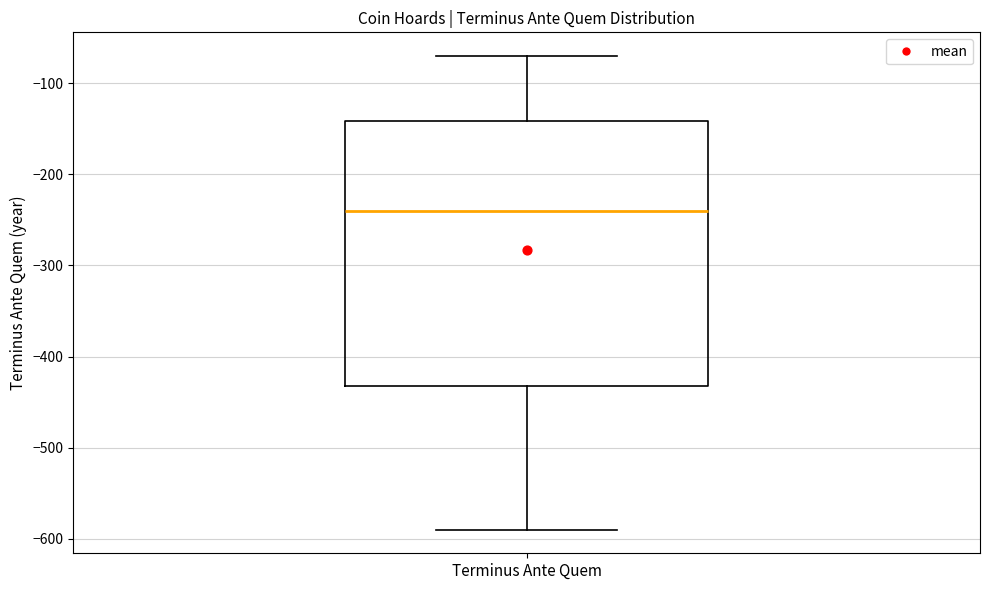

Read this box plot against the y-axis: the position of the median line, the range covered by the box, and the ends of both whiskers. The values are not printed on the chart, so give them approximately, as read against the axis.

median -240, box -430 to -140, whiskers -590 to -70